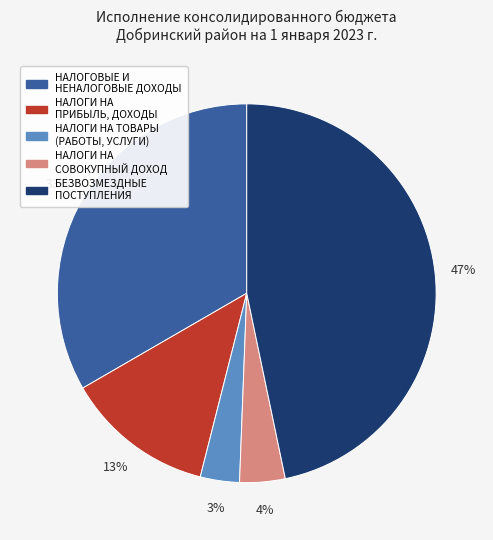

Is the sum of НАЛОГИ НА СОВОКУПНЫЙ ДОХОД and НАЛОГОВЫЕ И НЕНАЛОГОВЫЕ ДОХОДЫ greater than half?

No